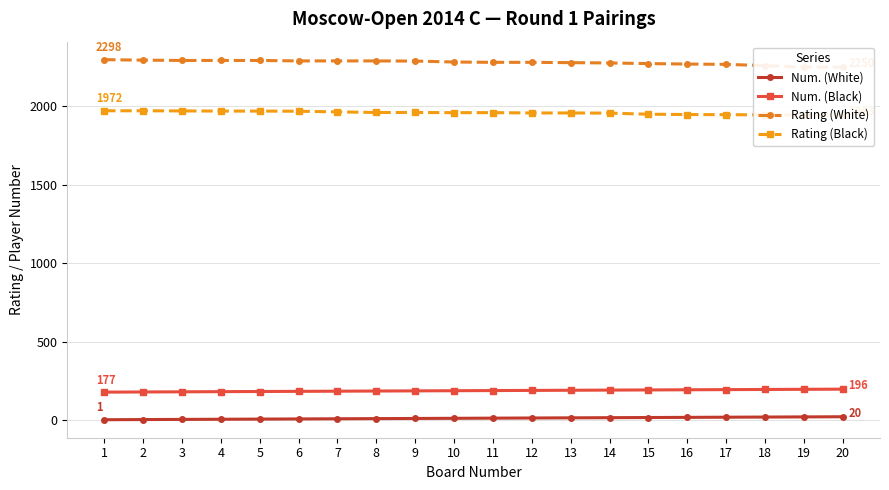

Rank the categories by Num. (White) value from lowest to highest.

1, 2, 3, 4, 5, 6, 7, 8, 9, 10, 11, 12, 13, 14, 15, 16, 17, 18, 19, 20